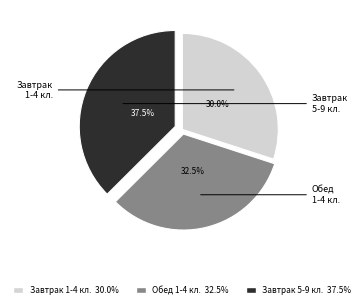

Rank the categories by value from highest to lowest.

Завтрак 5-9 кл., Обед 1-4 кл., Завтрак 1-4 кл.